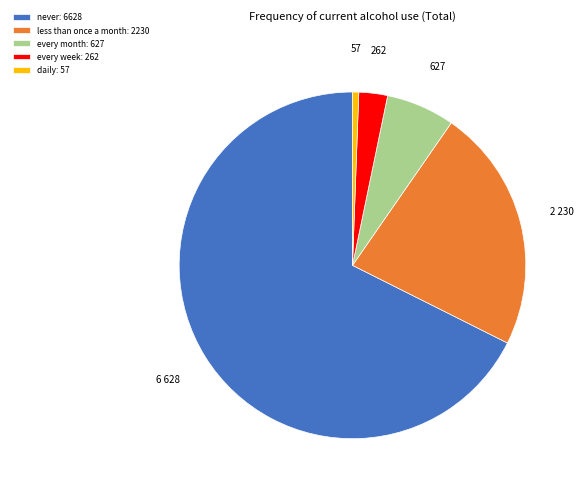

Is there any slice that represents more than half of the pie?

Yes